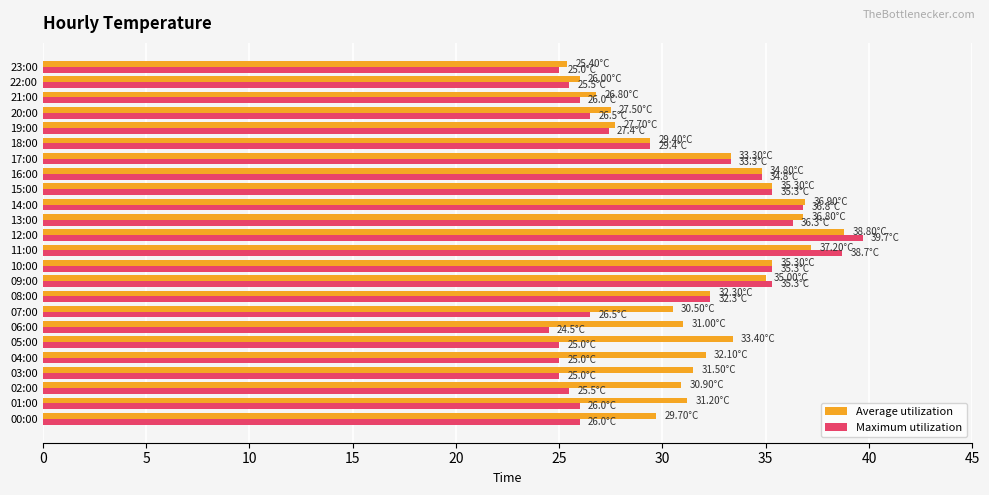

What is the smallest value displayed?

24.5